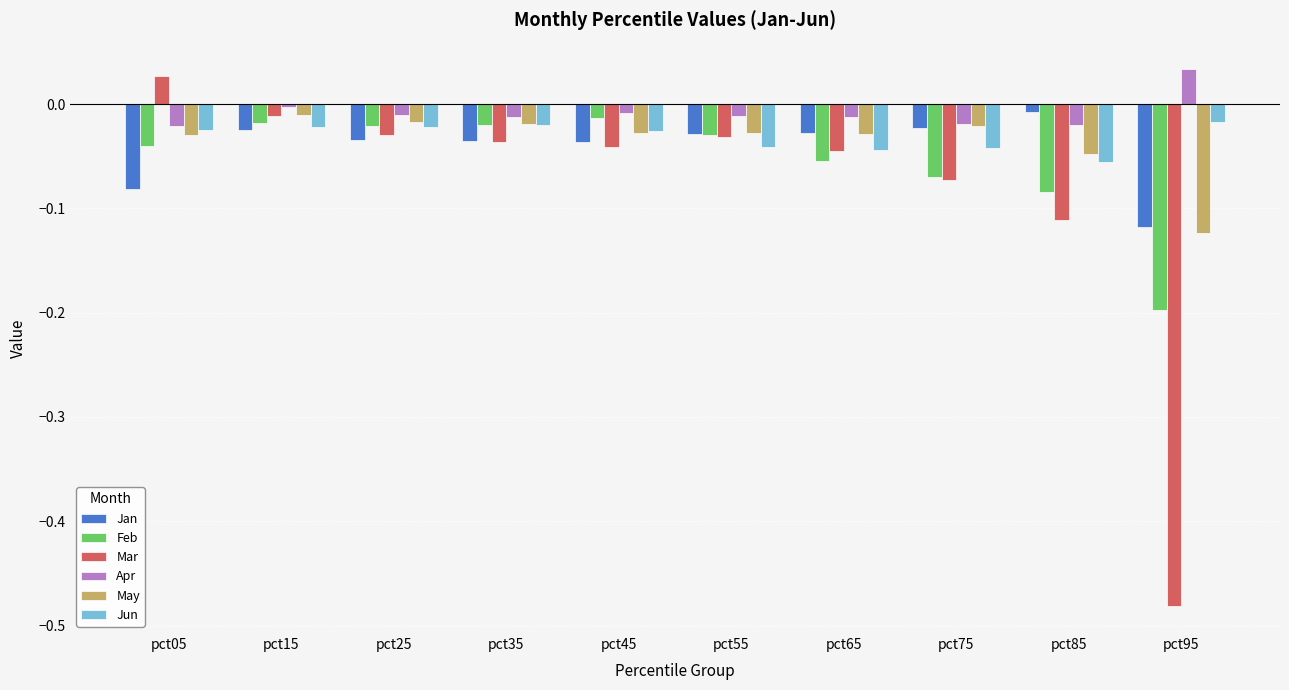

Which series has the widest spread of values?

Mar